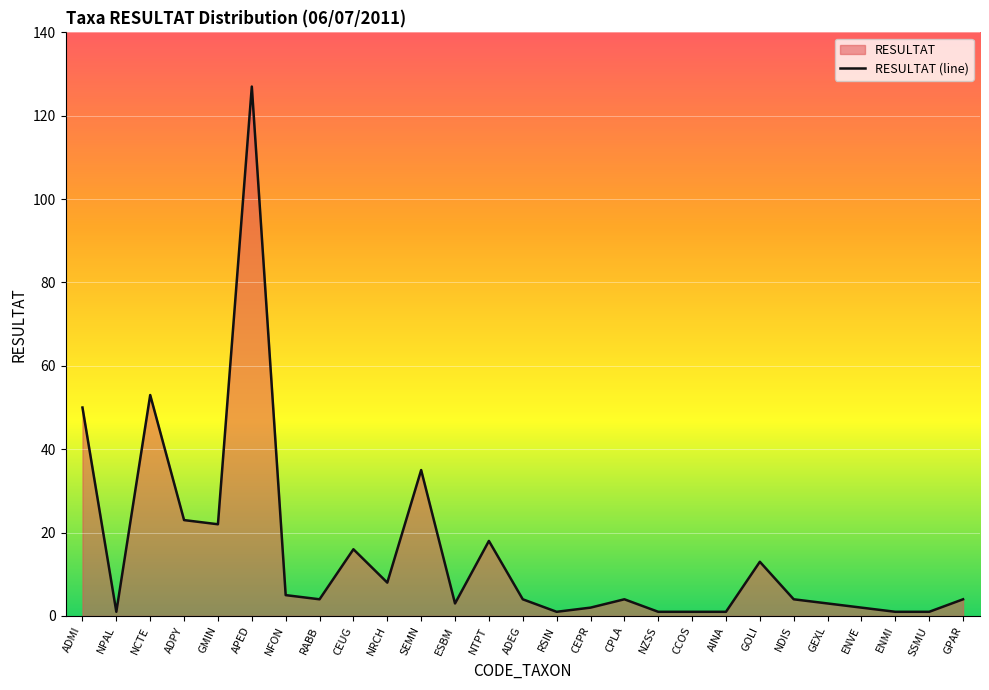

What is the value of the 25th point from the left?

1